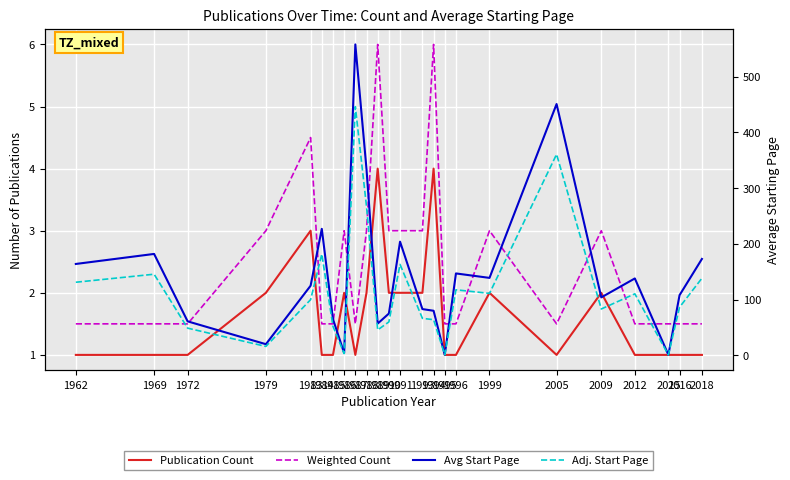

Is this an area chart (filled region under the line)?

No